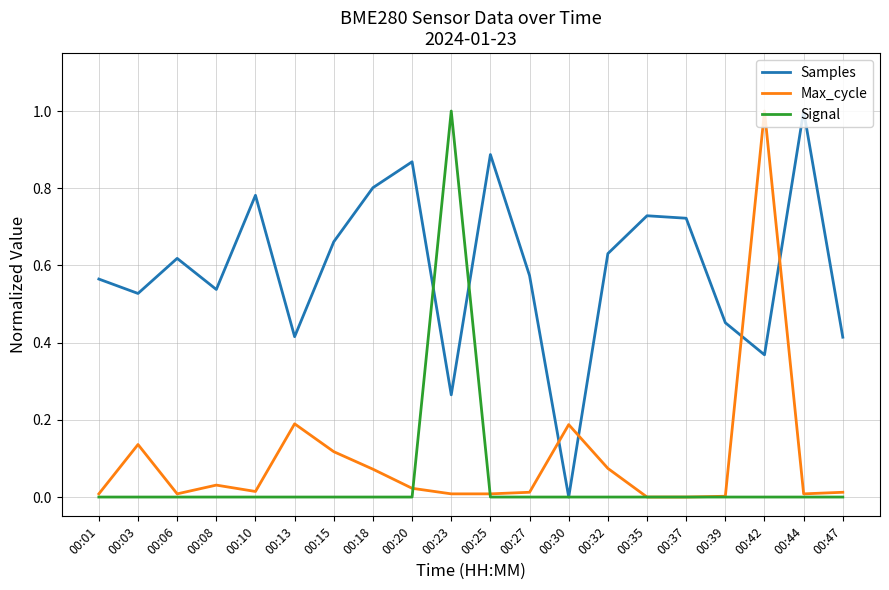

How many intersections are there between Max_cycle and Samples?

4